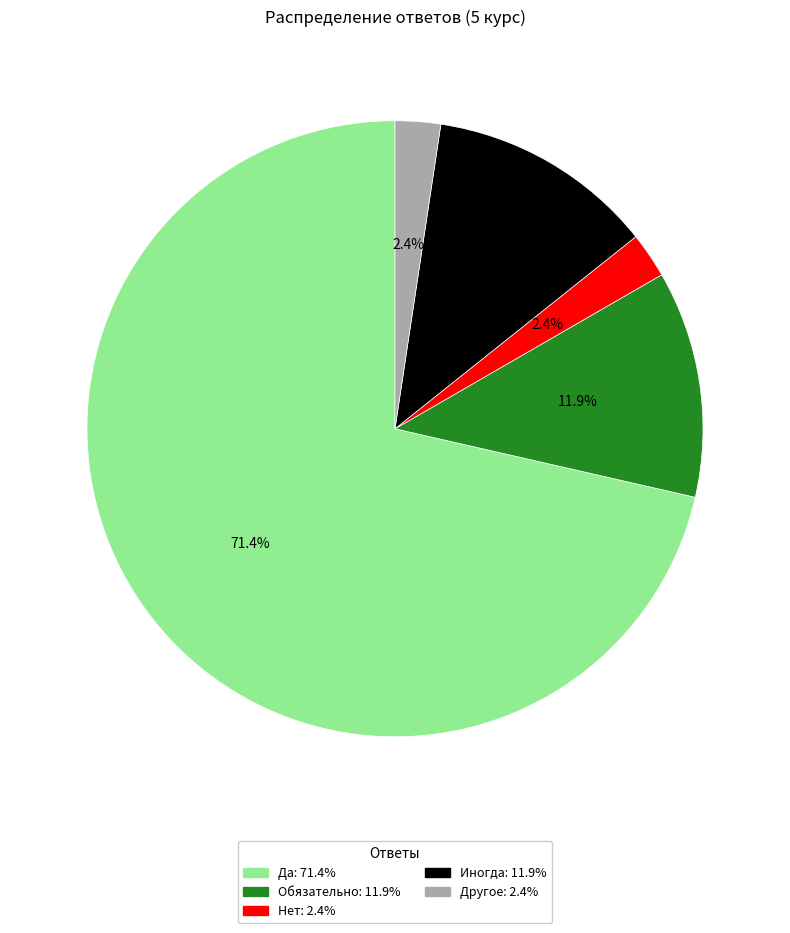

The Другое slice represents 2% of the pie. True or false?

True